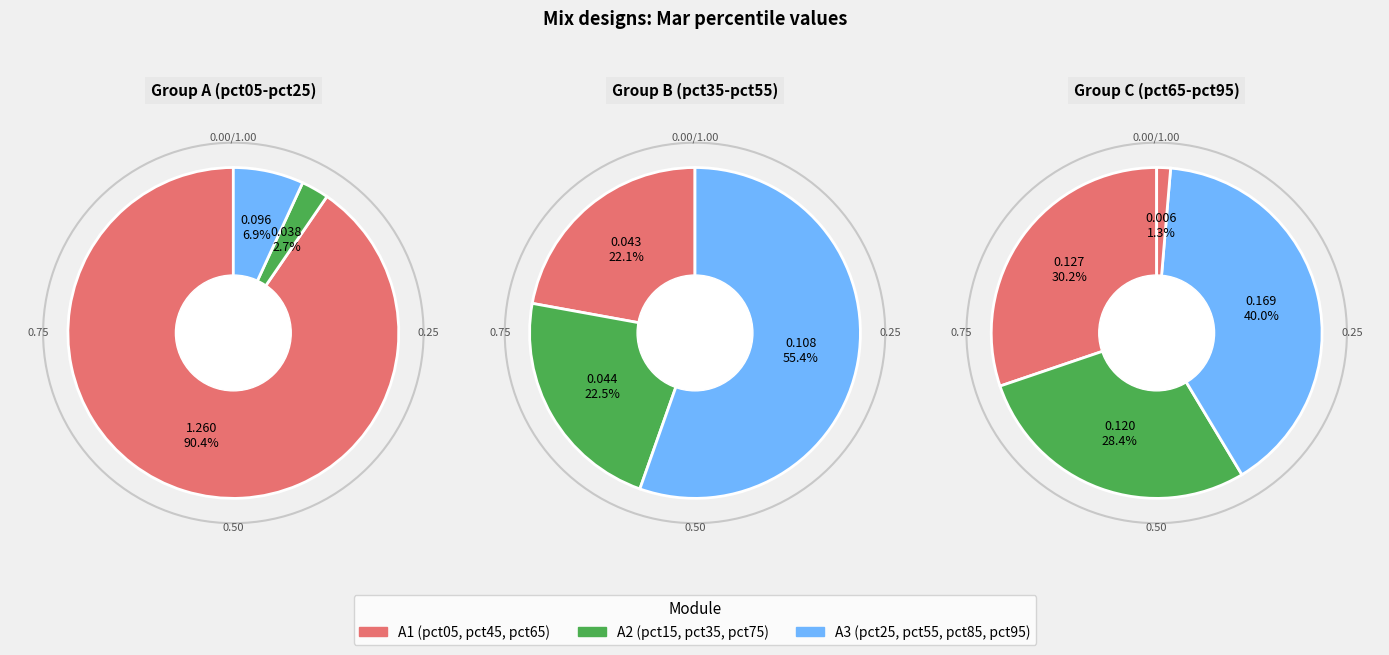

Count the number of slices in the pie.

10